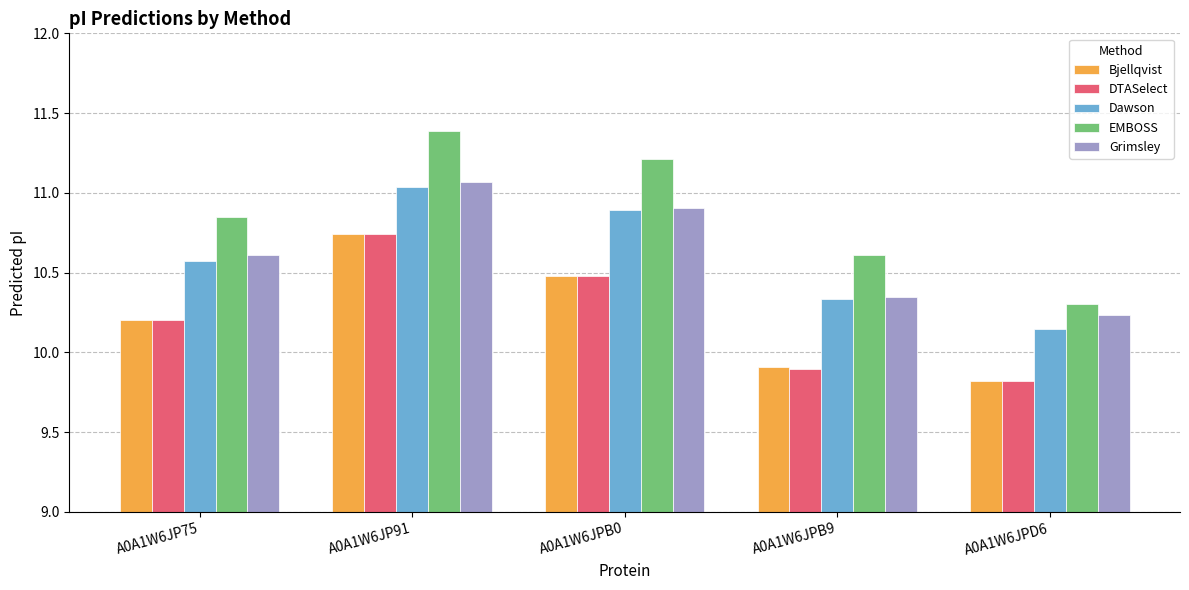

What position from the right is A0A1W6JPB0?

3